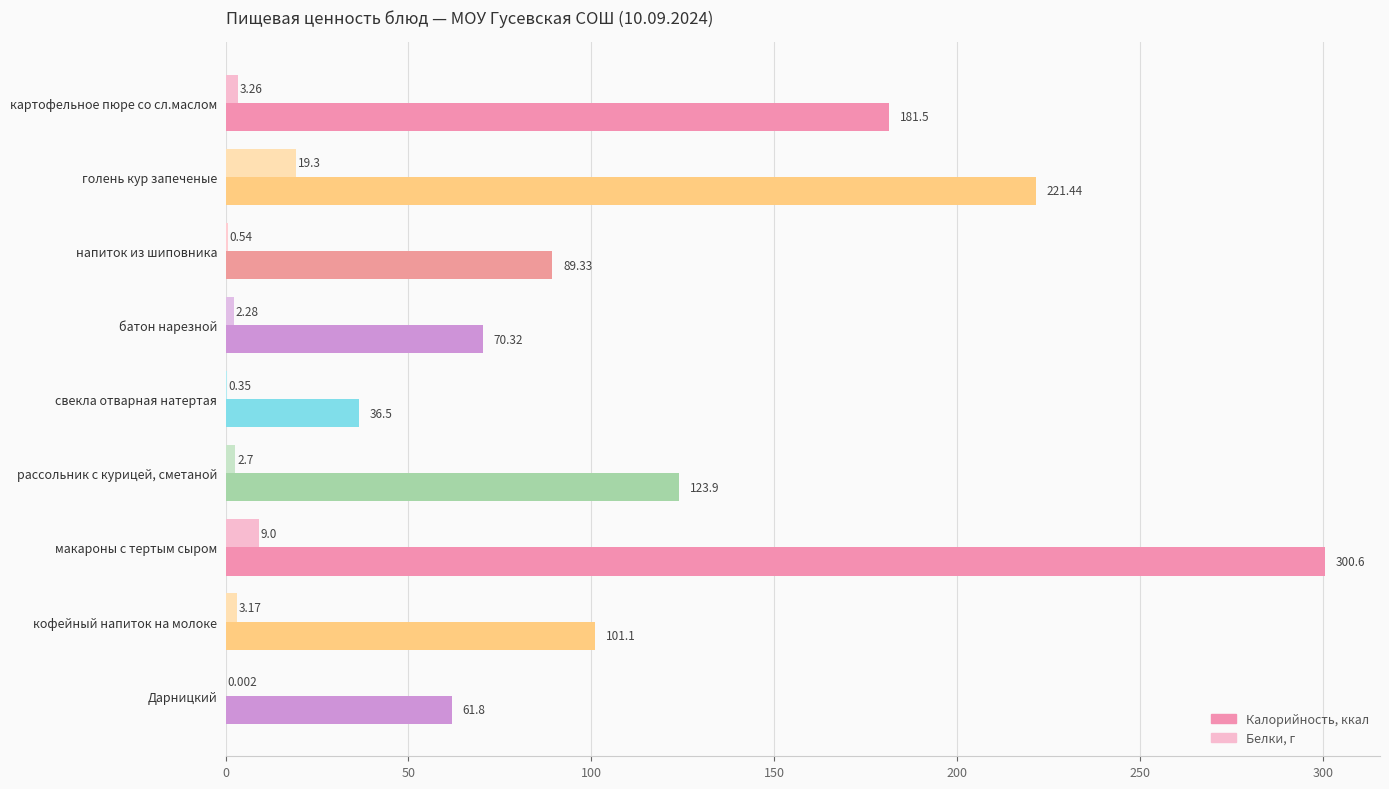

At which category is the sum across all series the highest?

макароны с тертым сыром